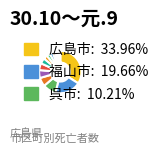

How many slices are in this pie chart?

14